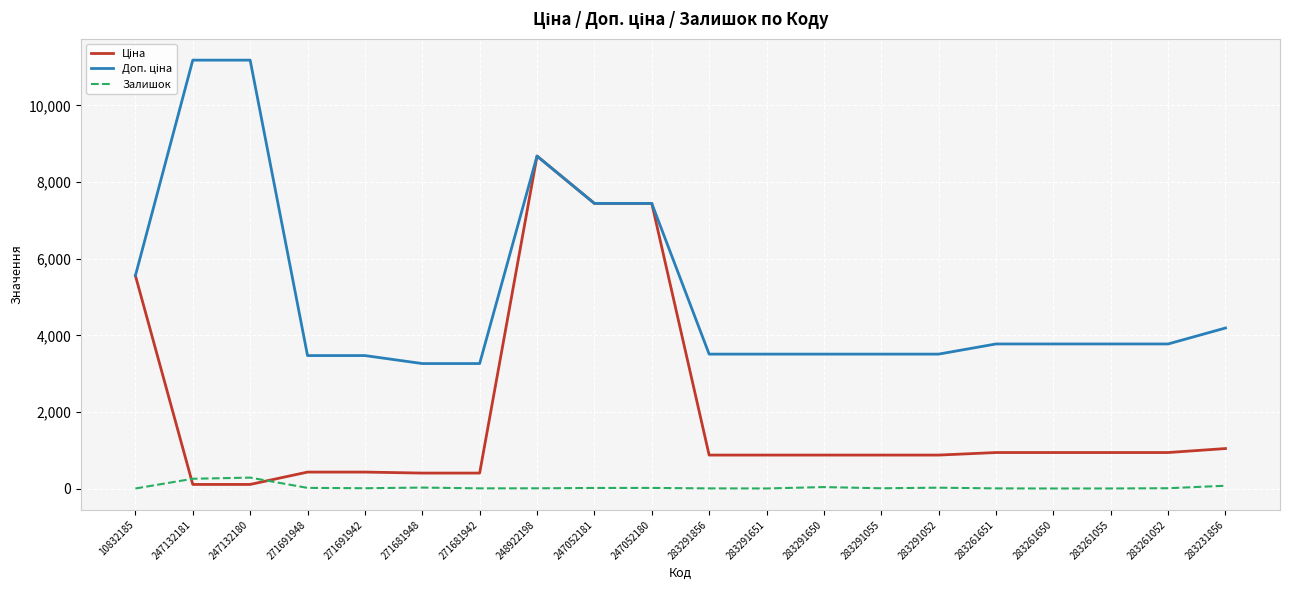

What position from the left is 247132181?

2